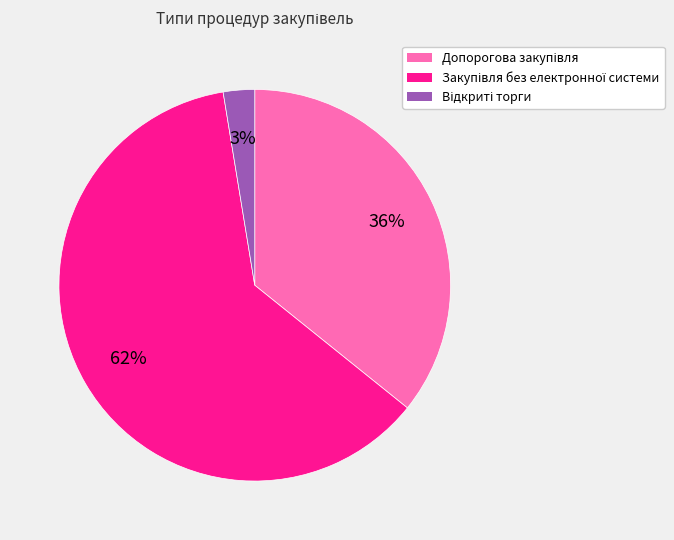

Is there a majority slice in this chart?

Yes